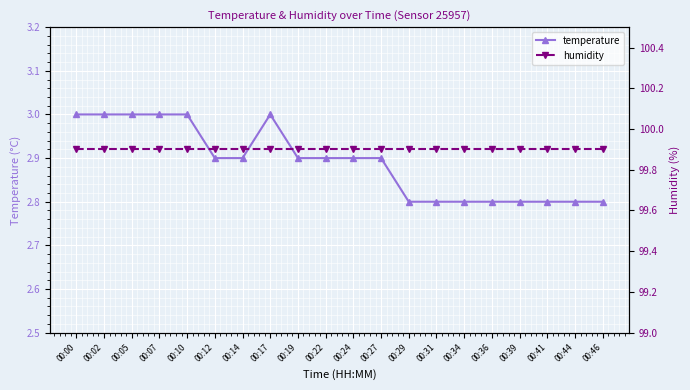

Is it true that humidity equals 99.9 at 00:19?

True